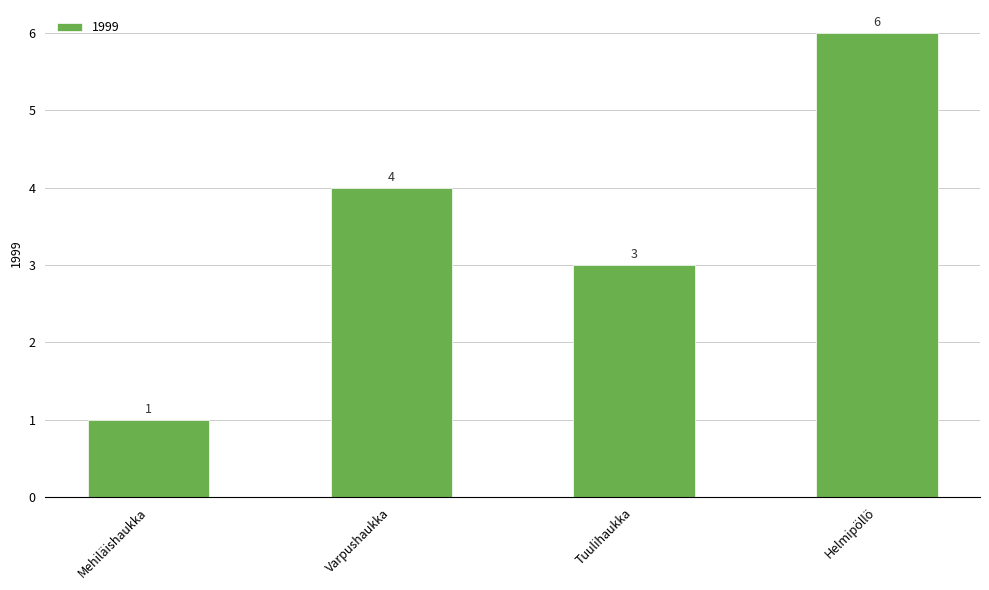

Which category has the highest value across all series?

Helmipöllö